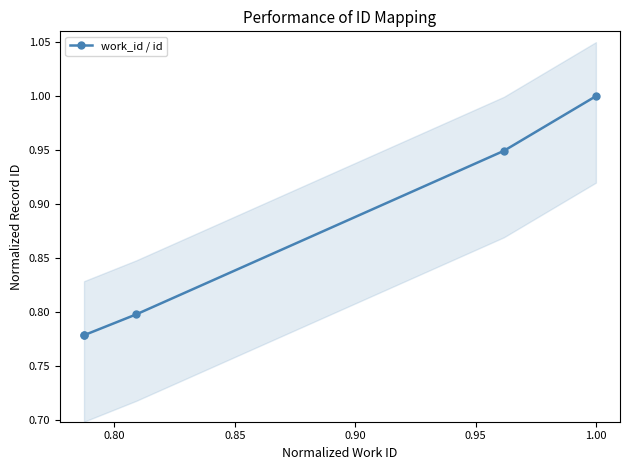

True or false: work_id / id has more than 1 points higher than both neighbors.

False